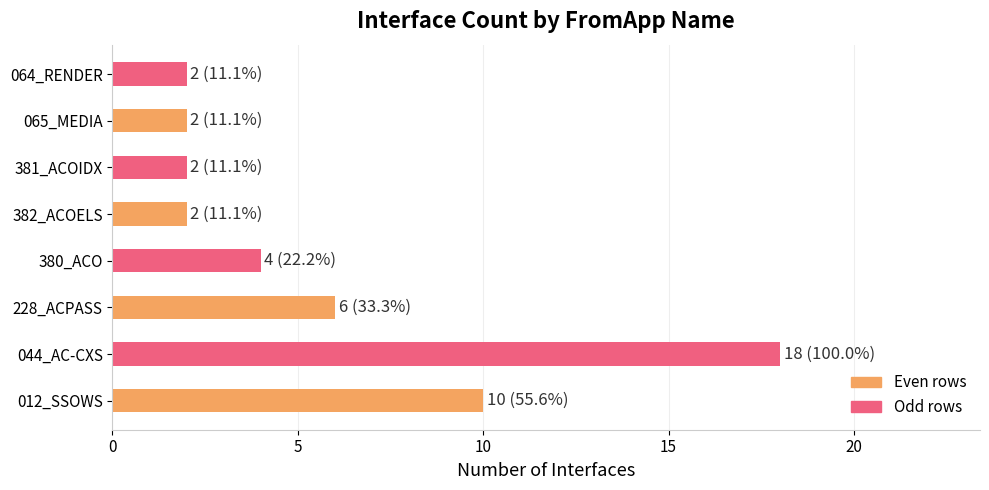

What is the difference between the values at 381_ACOIDX and 228_ACPASS?

4